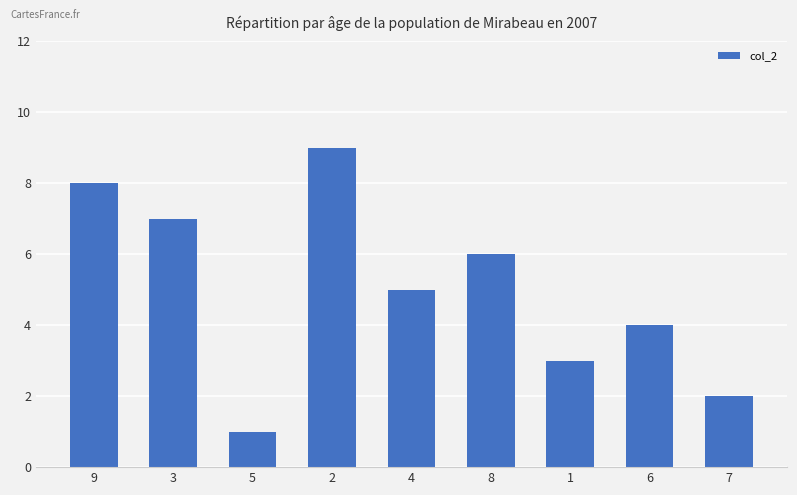

What is the change in value from 5 to 4?

+4